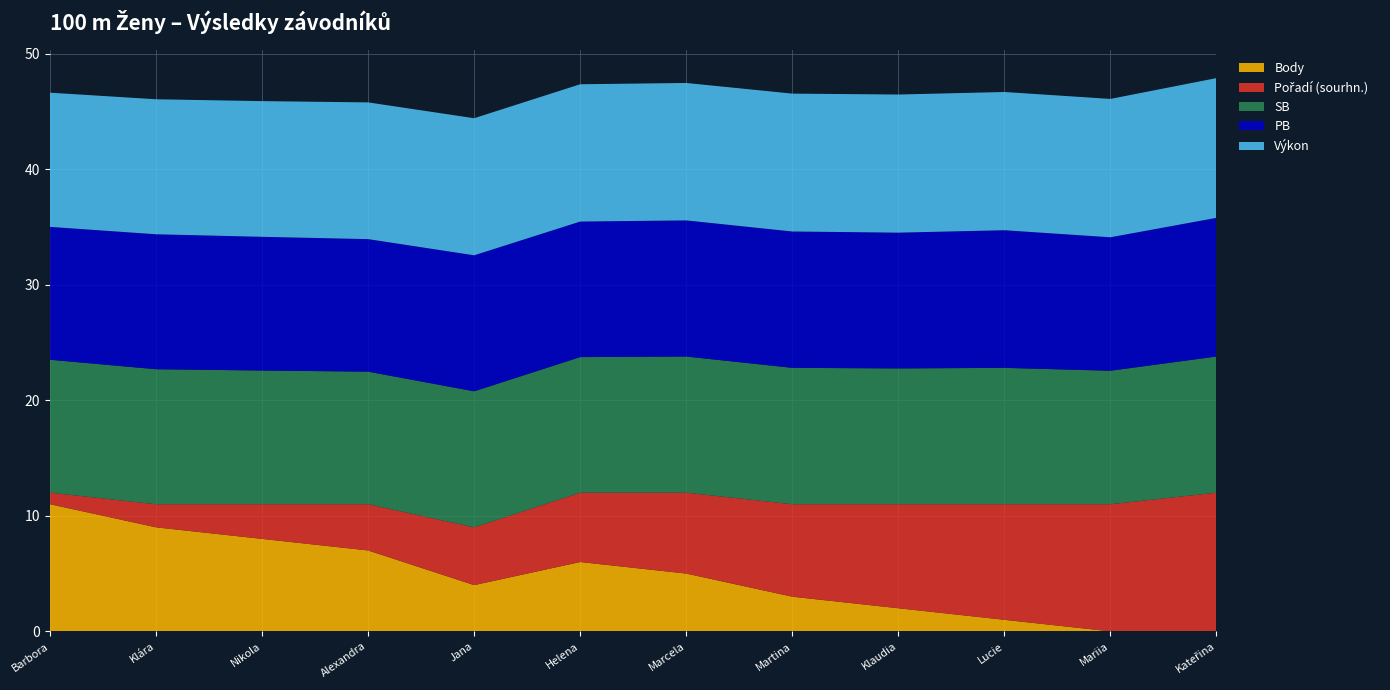

Reading left to right, transcribe all the data shown in this chart.

Výkon: 11.6	11.7	11.7	11.8	11.9	11.9	11.9	11.9	11.9	12.0	12.0	12.1
PB: 11.5	11.7	11.6	11.5	11.8	11.7	11.8	11.8	11.8	11.9	11.6	12.0
SB: 11.5	11.7	11.6	11.5	11.8	11.7	11.8	11.8	11.8	11.8	11.6	11.8
Body: 11.0	9.0	8.0	7.0	4.0	6.0	5.0	3.0	2.0	1.0	0.0	0.0
Pořadí (sourhn.): 1.0	2.0	3.0	4.0	5.0	6.0	7.0	8.0	9.0	10.0	11.0	12.0